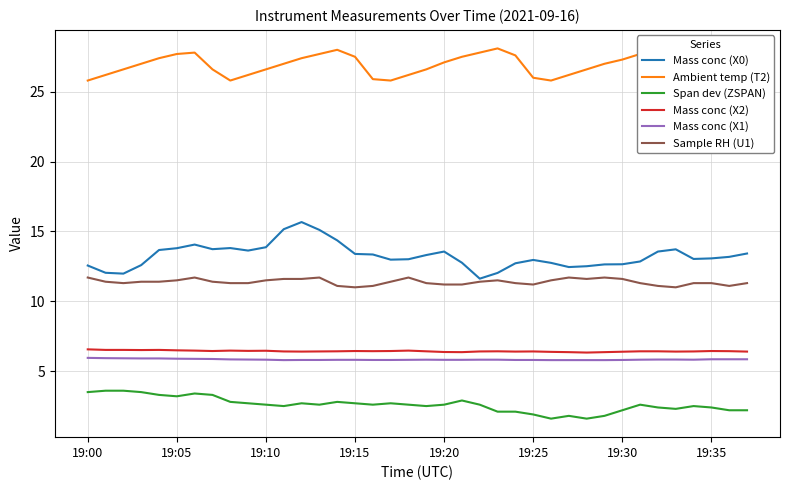

The Span dev (ZSPAN) series shows 3.2 at 19:05. True or false?

True